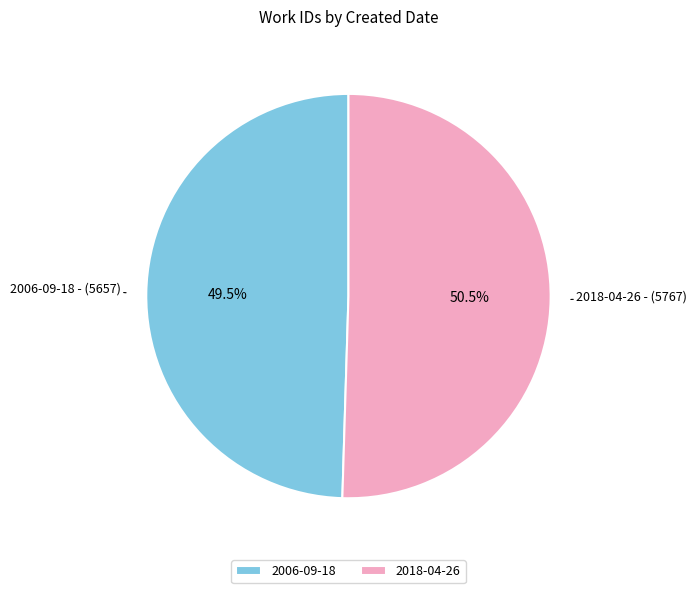

Is there any slice that represents more than half of the pie?

Yes